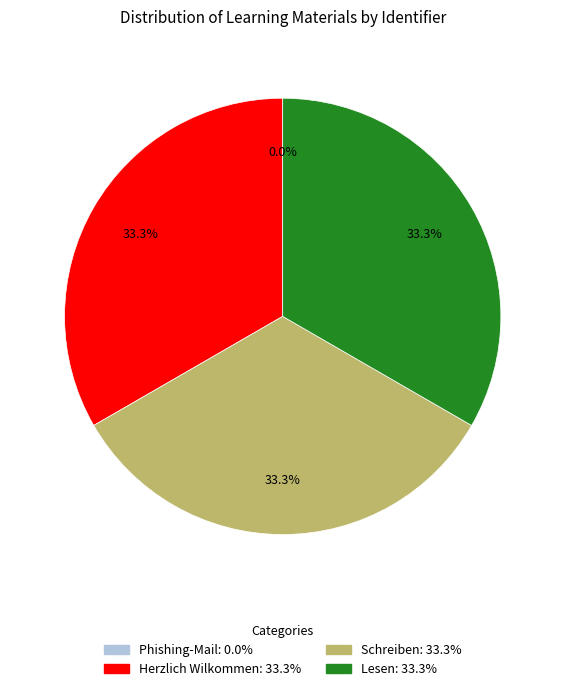

True or false: Schreiben accounts for 33% of the total.

True